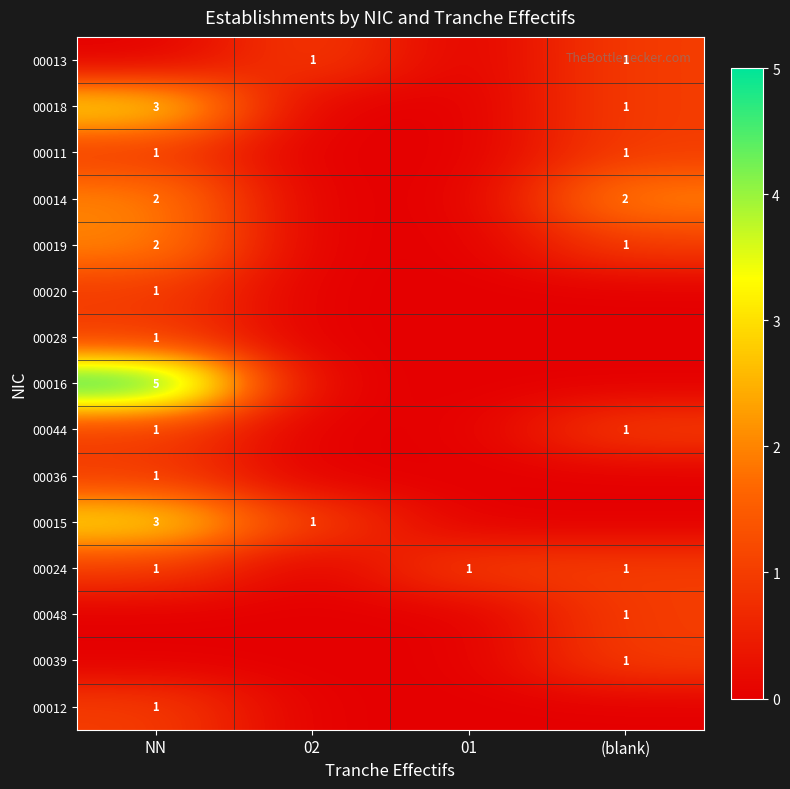

What is the sum of the 00014 values at NN and (blank)?

4